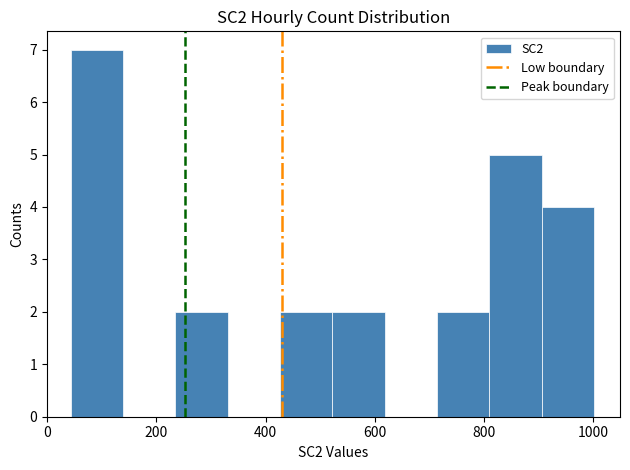

How tall is the bar that spans 240 to 340 on the x-axis? Neither the bar edges nor the heights are printed on the chart, so give them approximately, as read against the axes.

2